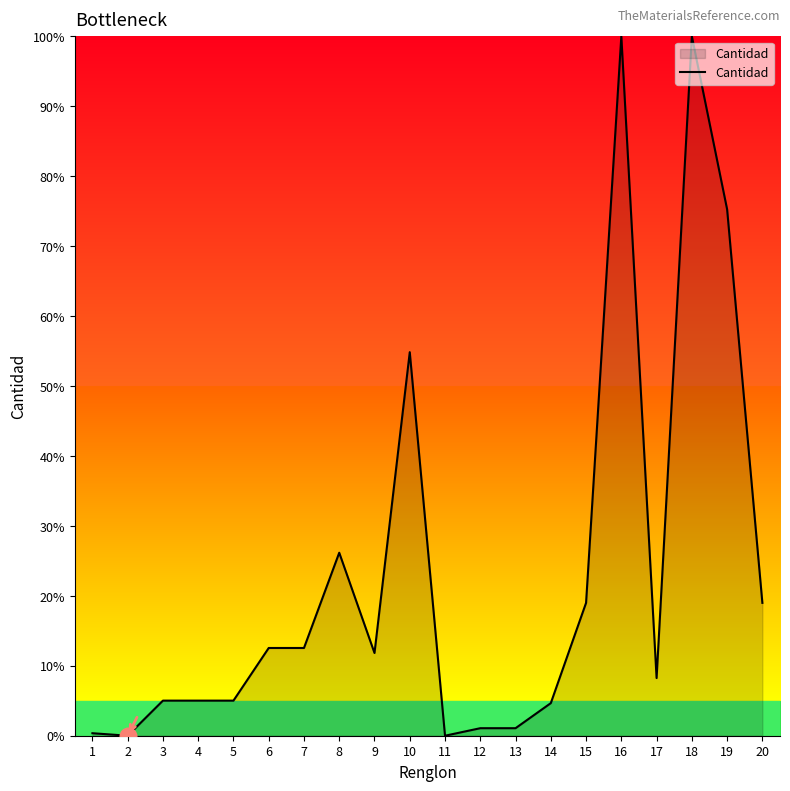

What is the sum of all values?

461.6